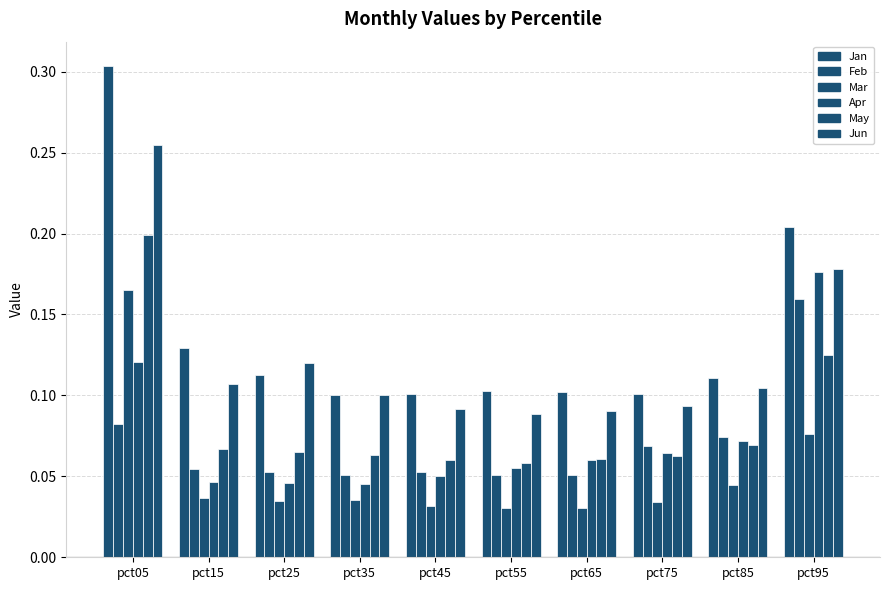

Count the number of data series in this chart.

6